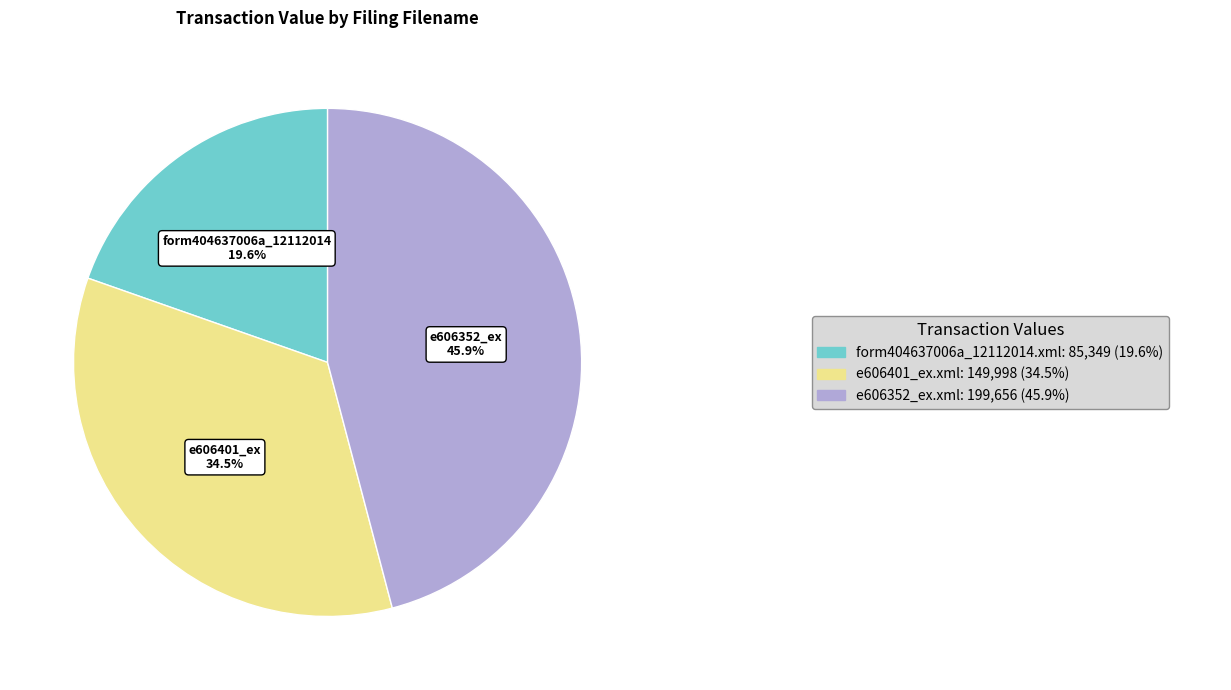

Is there a majority slice in this chart?

No